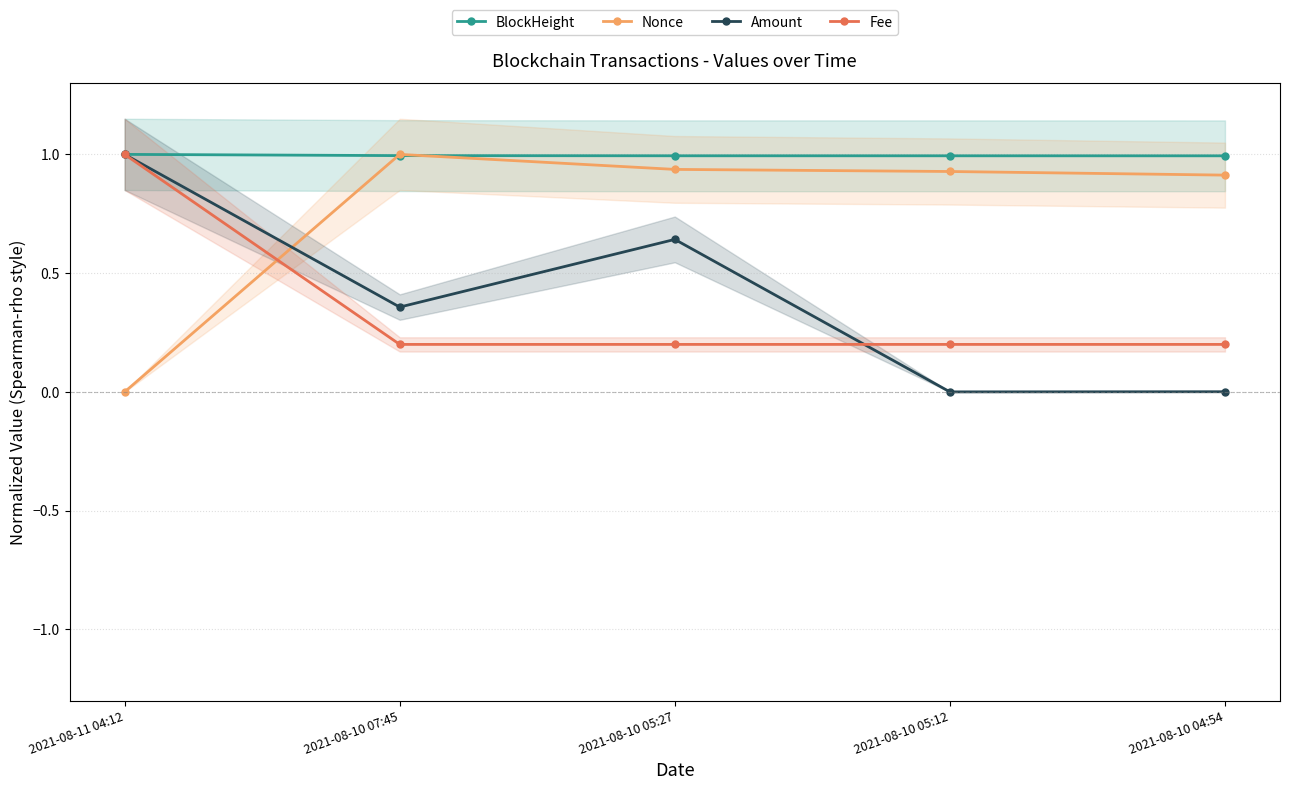

What is the sum of all BlockHeight values?

5.0